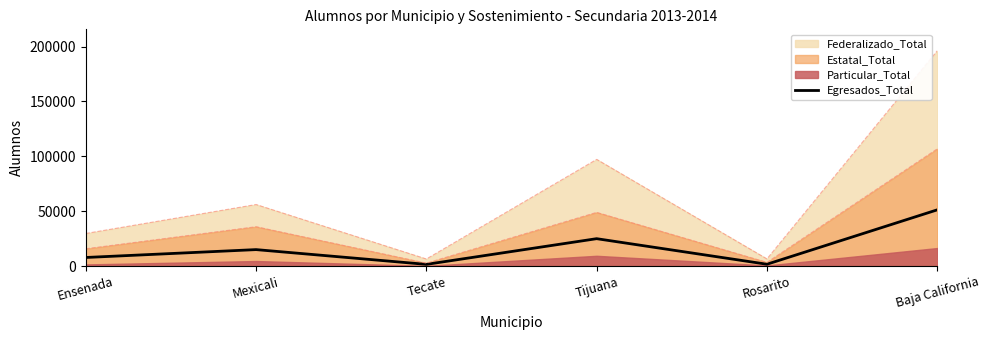

Does the chart have visible grid lines?

No